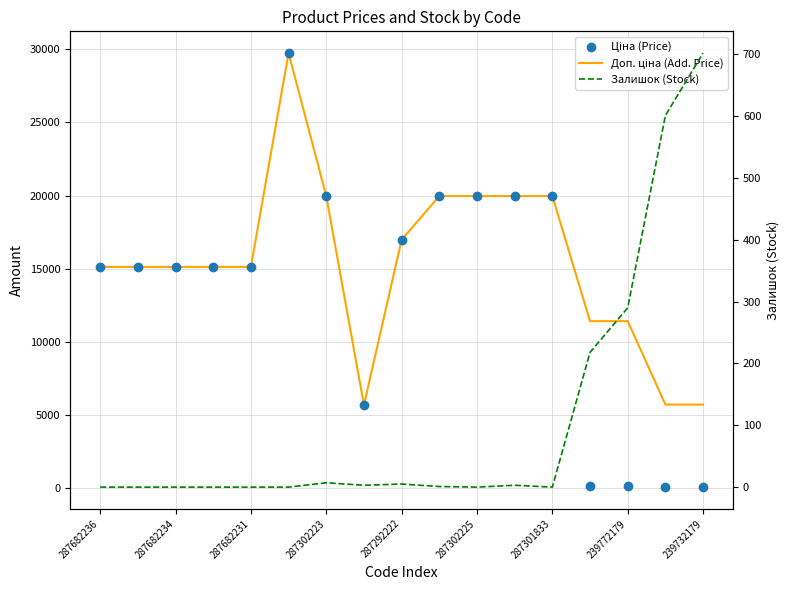

Which series contains the highest Y value?

Доп. ціна (Add. Price)